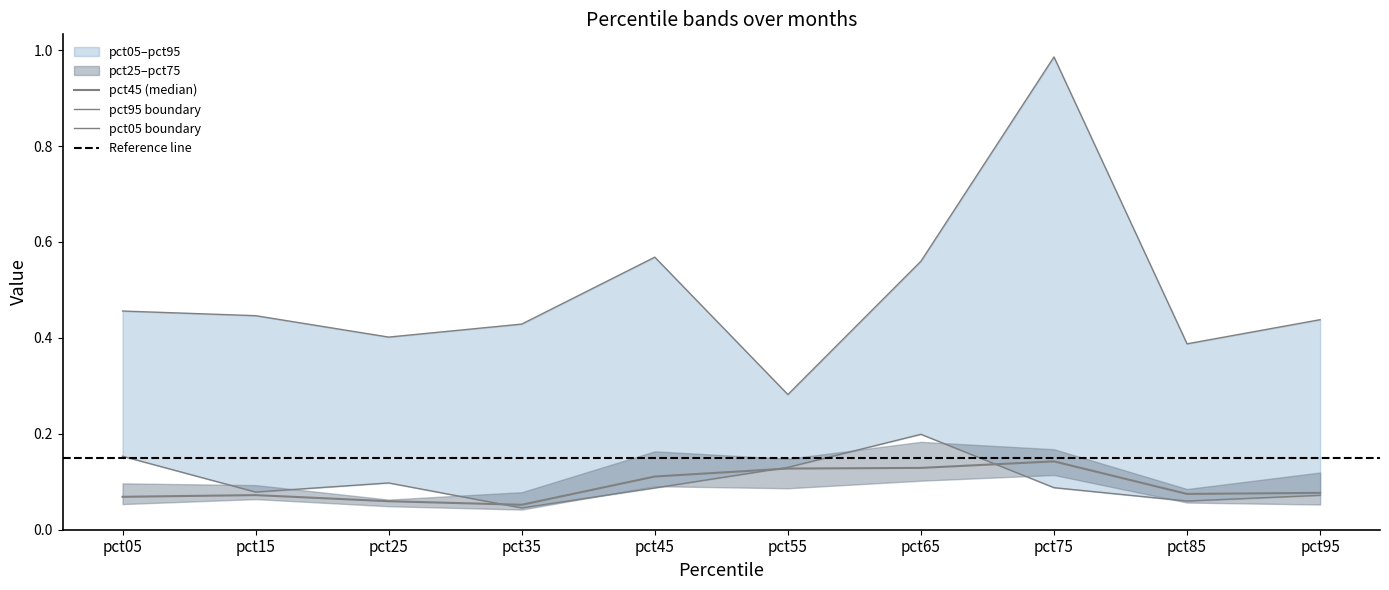

How many lines are shown in the chart?

3